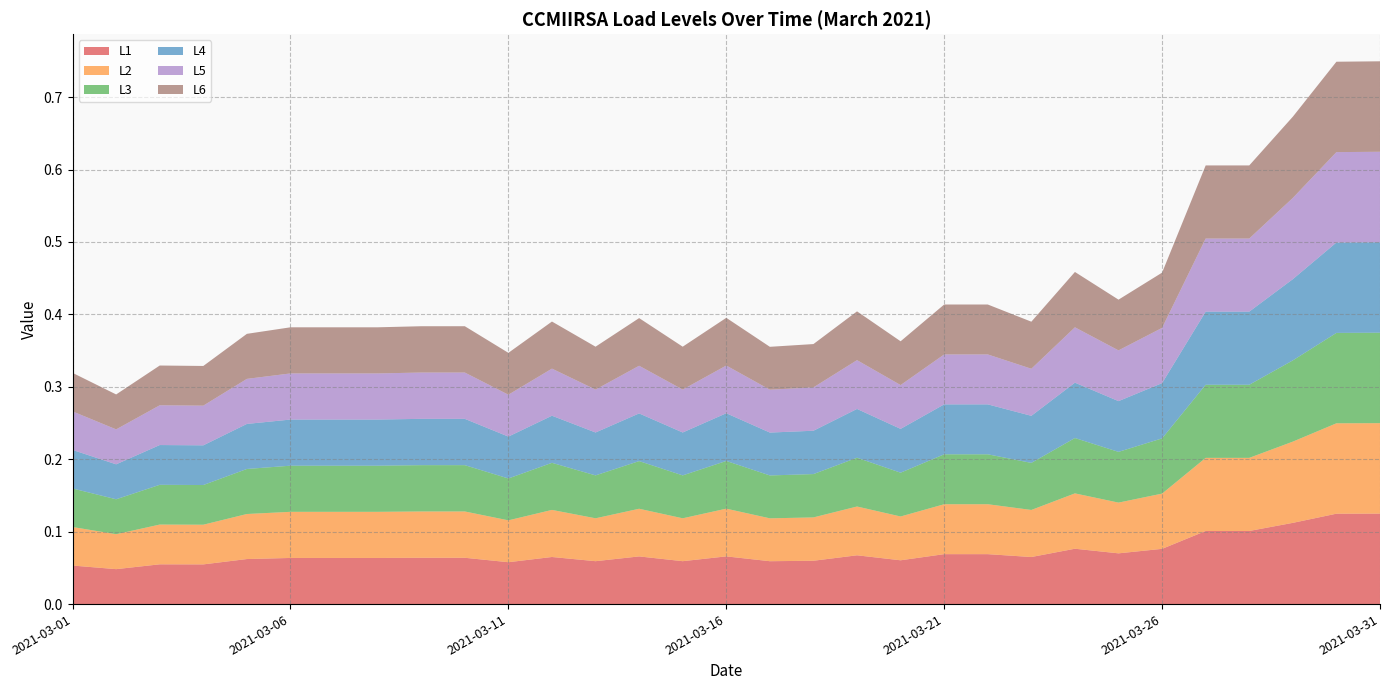

Reading right to left, transcribe all the data shown in this chart.

L1: 0.1	0.1	0.1	0.1	0.1	0.1	0.1	0.1	0.1	0.1	0.1	0.1	0.1	0.1	0.1	0.1	0.1	0.1	0.1	0.1	0.1	0.1	0.1	0.1	0.1	0.1	0.1	0.1	0.1	0.0	0.1
L2: 0.1	0.1	0.1	0.1	0.1	0.1	0.1	0.1	0.1	0.1	0.1	0.1	0.1	0.1	0.1	0.1	0.1	0.1	0.1	0.1	0.1	0.1	0.1	0.1	0.1	0.1	0.1	0.1	0.1	0.0	0.1
L3: 0.1	0.1	0.1	0.1	0.1	0.1	0.1	0.1	0.1	0.1	0.1	0.1	0.1	0.1	0.1	0.1	0.1	0.1	0.1	0.1	0.1	0.1	0.1	0.1	0.1	0.1	0.1	0.1	0.1	0.0	0.1
L4: 0.1	0.1	0.1	0.1	0.1	0.1	0.1	0.1	0.1	0.1	0.1	0.1	0.1	0.1	0.1	0.1	0.1	0.1	0.1	0.1	0.1	0.1	0.1	0.1	0.1	0.1	0.1	0.1	0.1	0.0	0.1
L5: 0.1	0.1	0.1	0.1	0.1	0.1	0.1	0.1	0.1	0.1	0.1	0.1	0.1	0.1	0.1	0.1	0.1	0.1	0.1	0.1	0.1	0.1	0.1	0.1	0.1	0.1	0.1	0.1	0.1	0.0	0.1
L6: 0.1	0.1	0.1	0.1	0.1	0.1	0.1	0.1	0.1	0.1	0.1	0.1	0.1	0.1	0.1	0.1	0.1	0.1	0.1	0.1	0.1	0.1	0.1	0.1	0.1	0.1	0.1	0.1	0.1	0.0	0.1